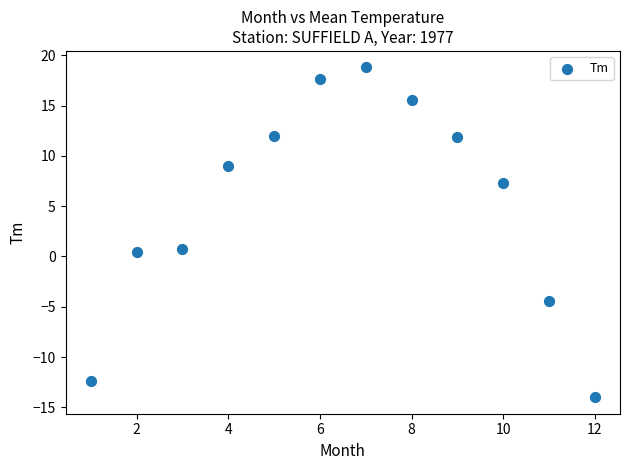

What is the average Y value?

5.2